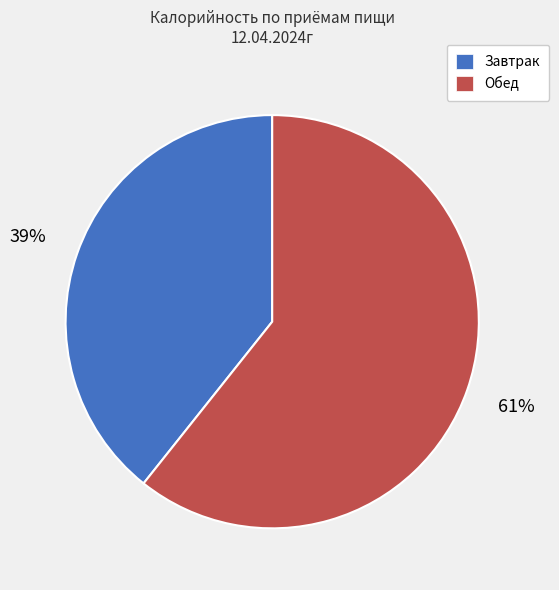

To the nearest percent, what is the average slice percentage?

50%